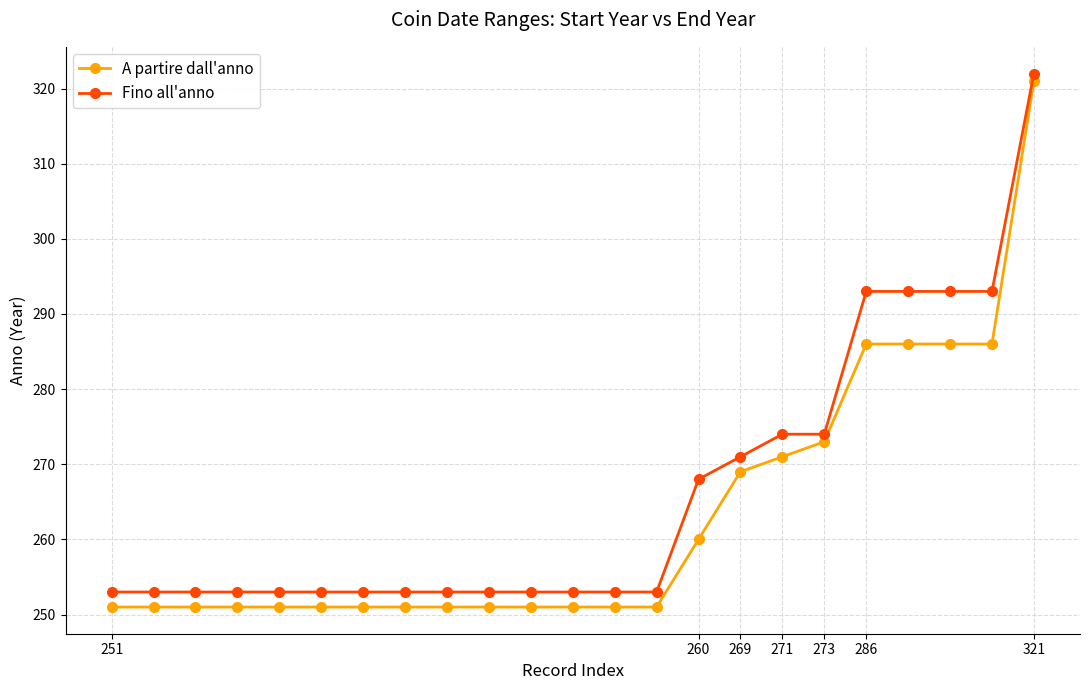

What is the sum of all Fino all'anno values?

6123